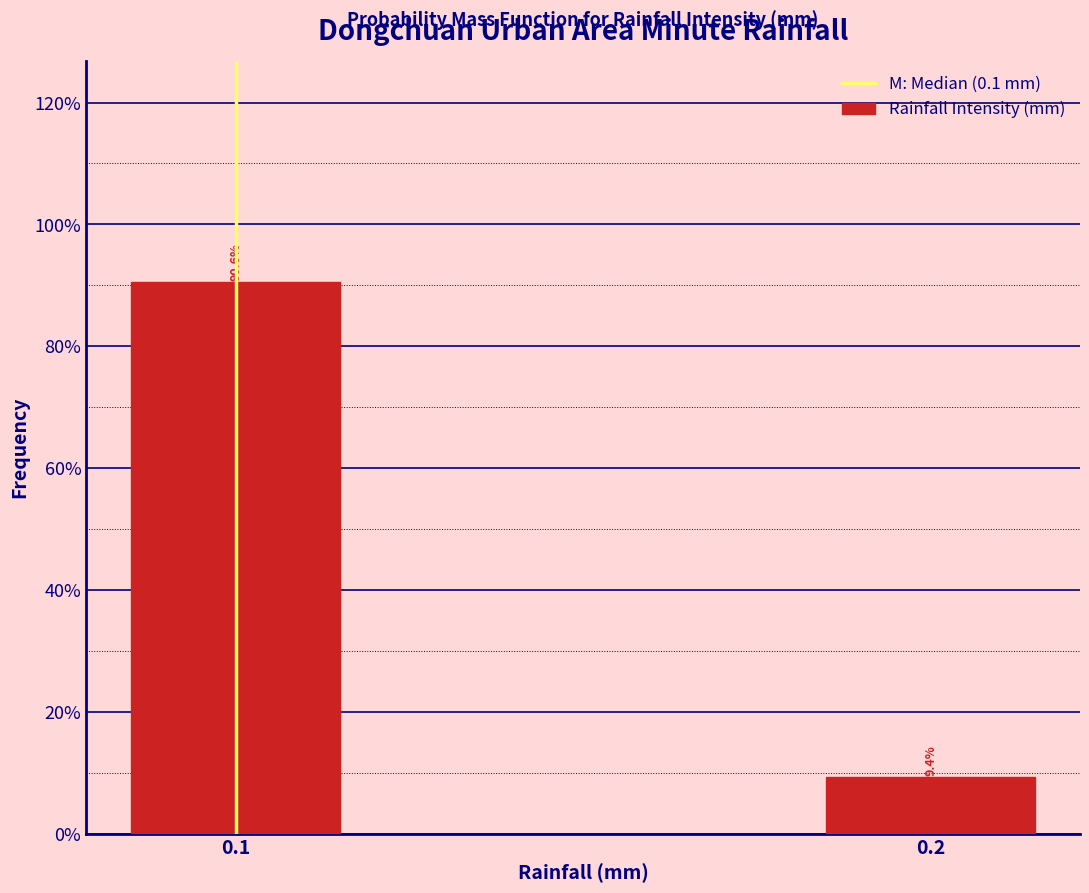

Reading left to right, extract all data points from this chart.

0.1=90.6	0.2=9.4